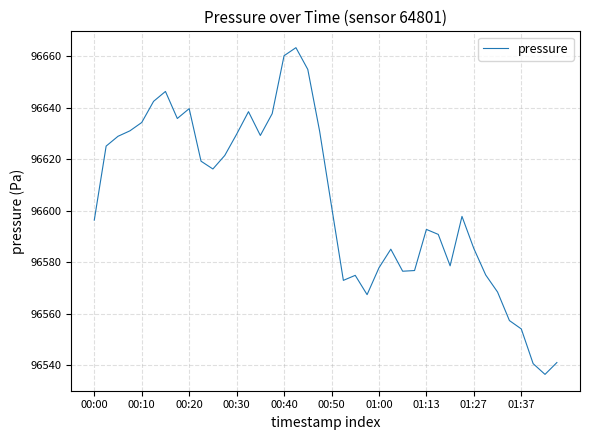

What is the difference between the maximum and minimum values?

127.0